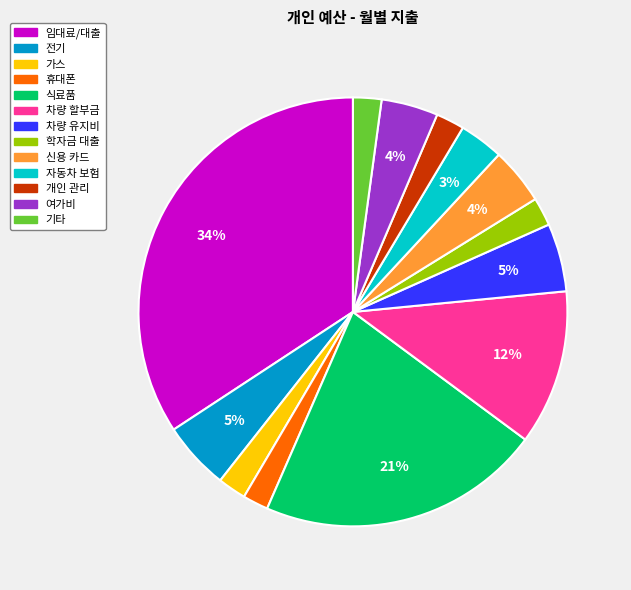

To the nearest percent, what portion does 차량 할부금 represent?

12%